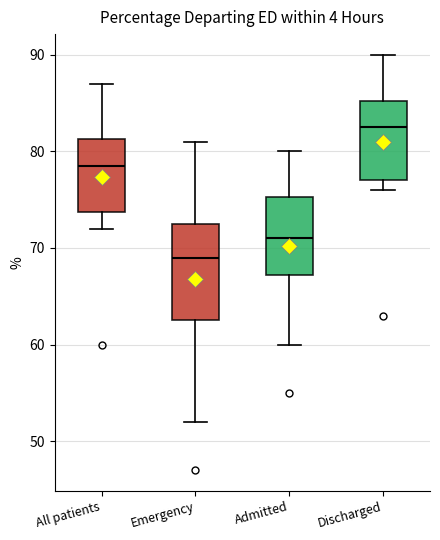

Which box is the tallest, from its lower edge to its upper edge?

Emergency